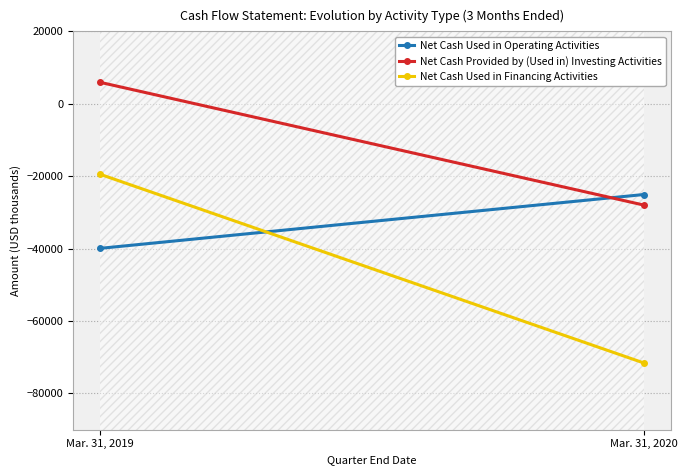

Rank the series by their maximum value, from lowest to highest.

Net Cash Used in Operating Activities, Net Cash Used in Financing Activities, Net Cash Provided by (Used in) Investing Activities